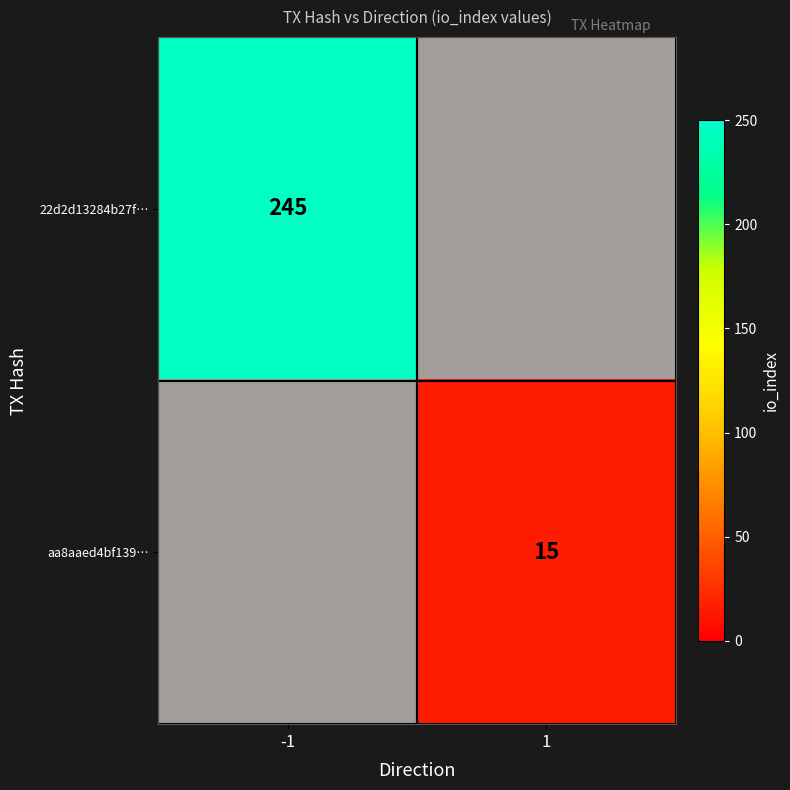

List the series in order of their overall mean, lowest first.

aa8aaed4bf139…, 22d2d13284b27f…